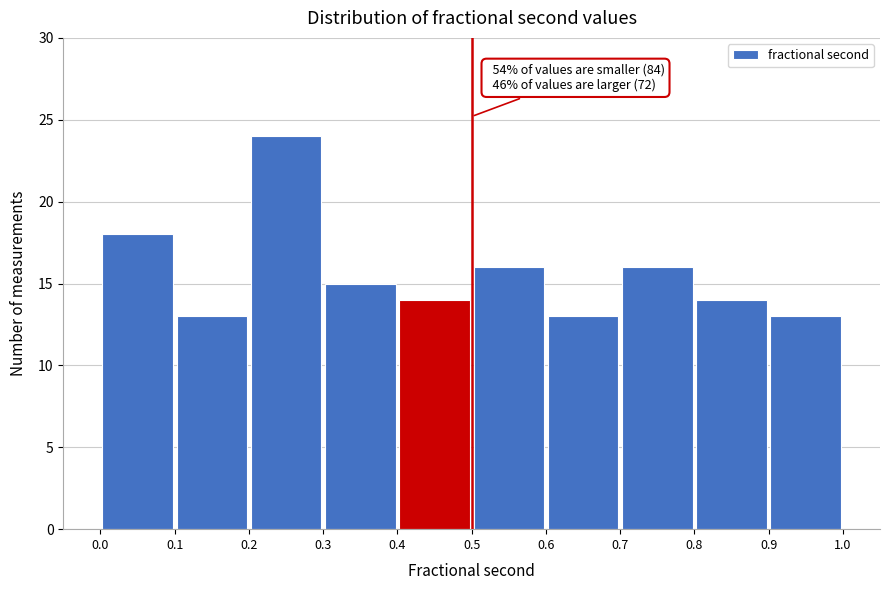

Over which range of the x-axis is the bar tallest?

0.2 to 0.3